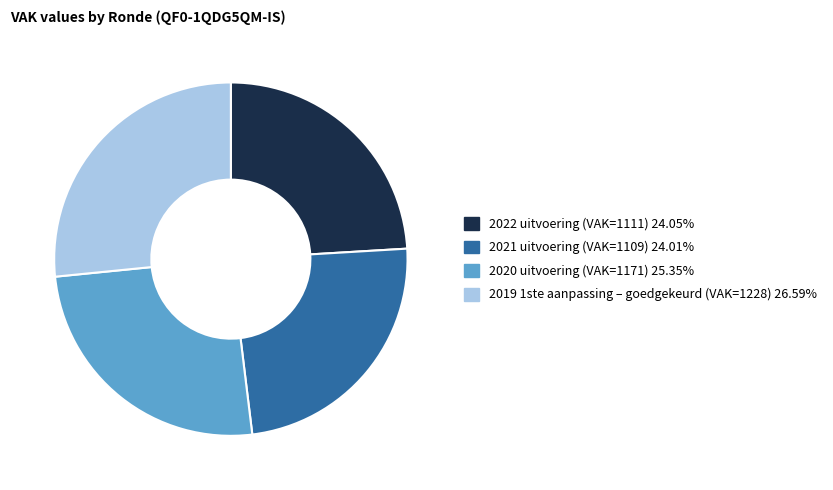

The 2020 uitvoering (VAK=1171) slice represents 31% of the pie. True or false?

False